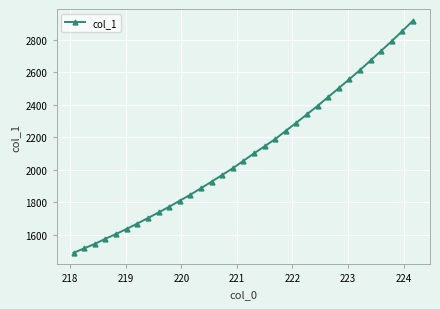

What is the maximum value shown in the chart?

2917.0